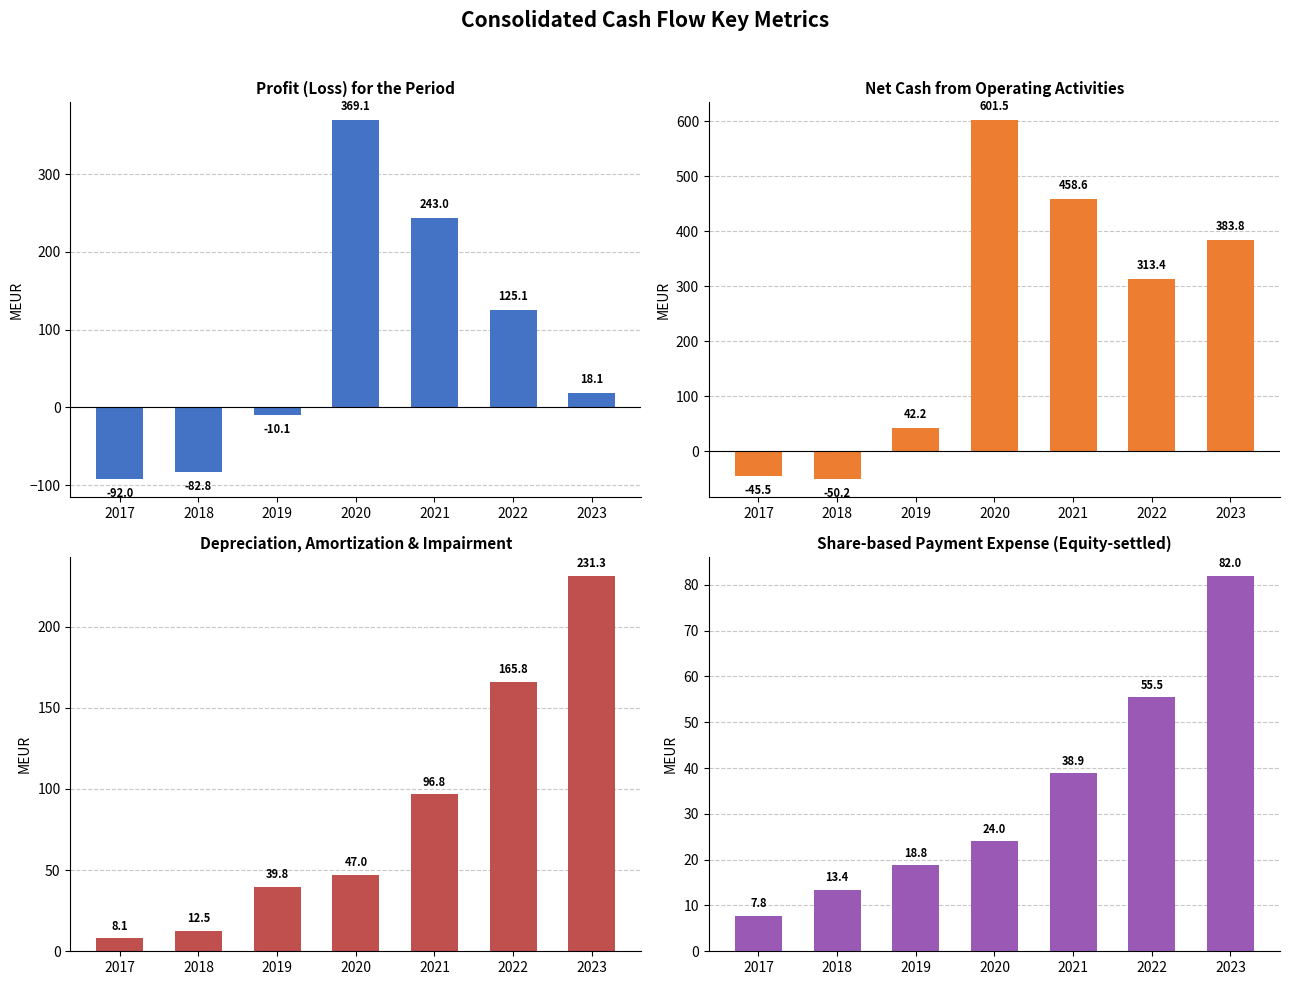

What is the sum of all Net Cash from Operations values?

1703.8